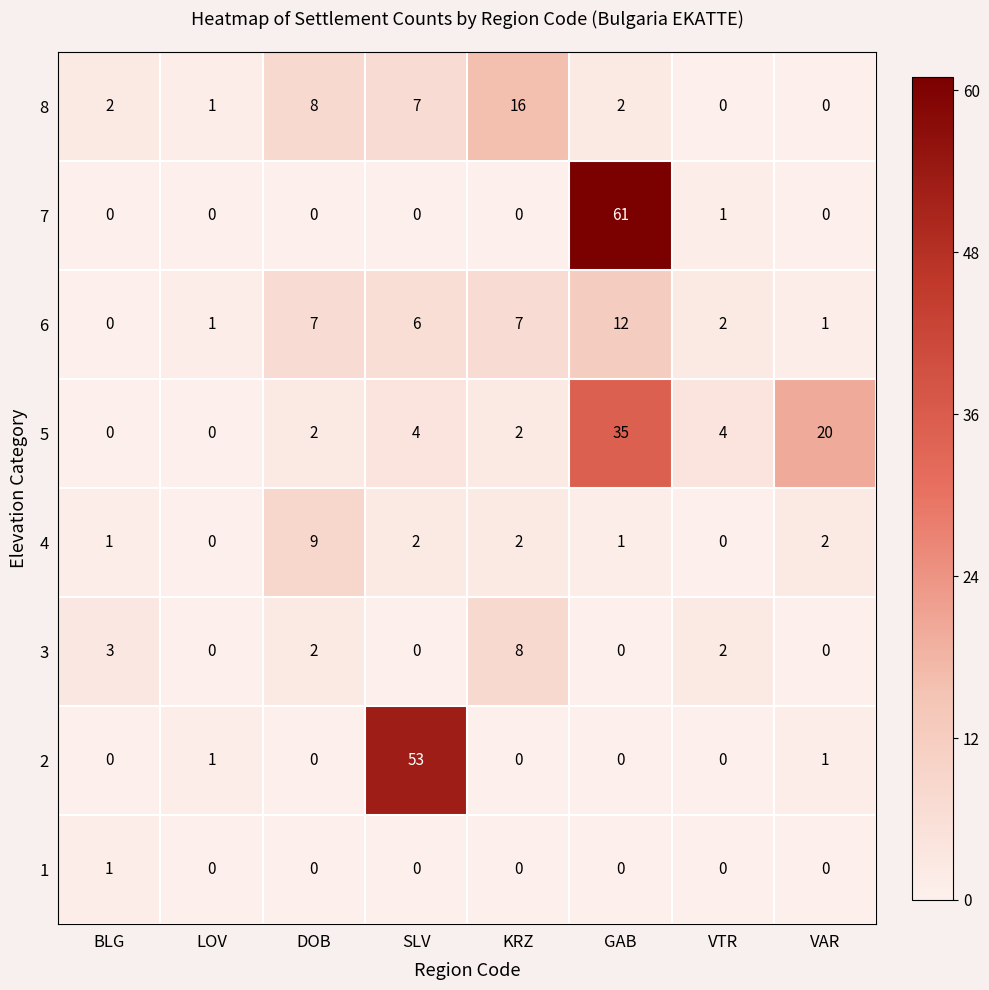

At which label is 5 closest to 17?

VAR